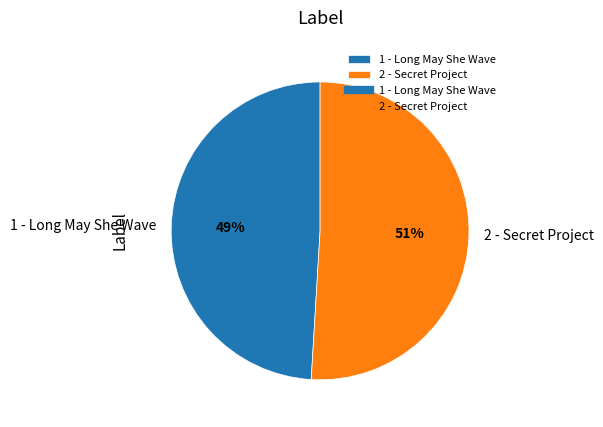

Which slice is the largest?

2 - Secret Project